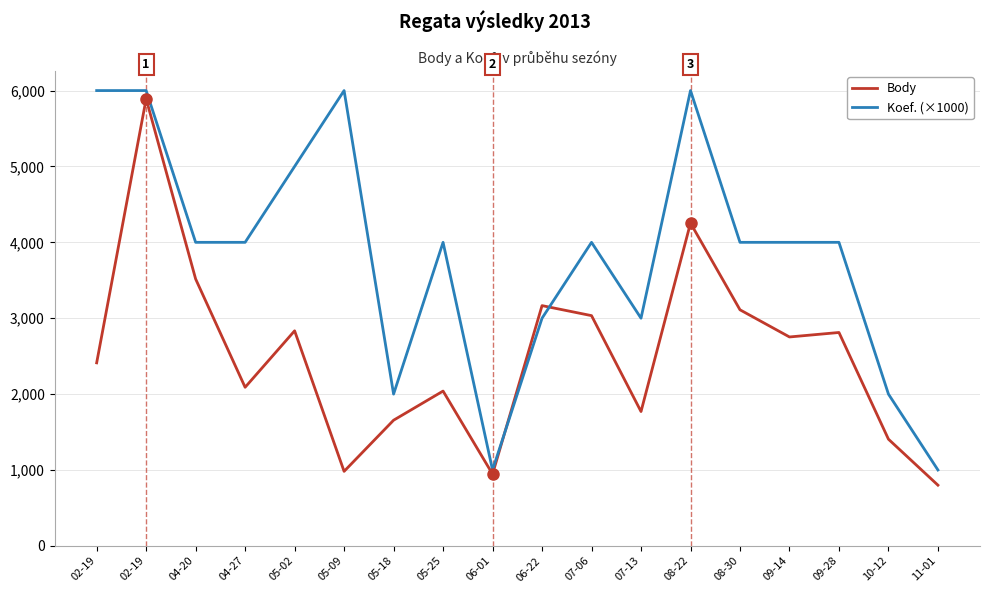

At which label does Koef. (×1000) reach its peak?

02-19